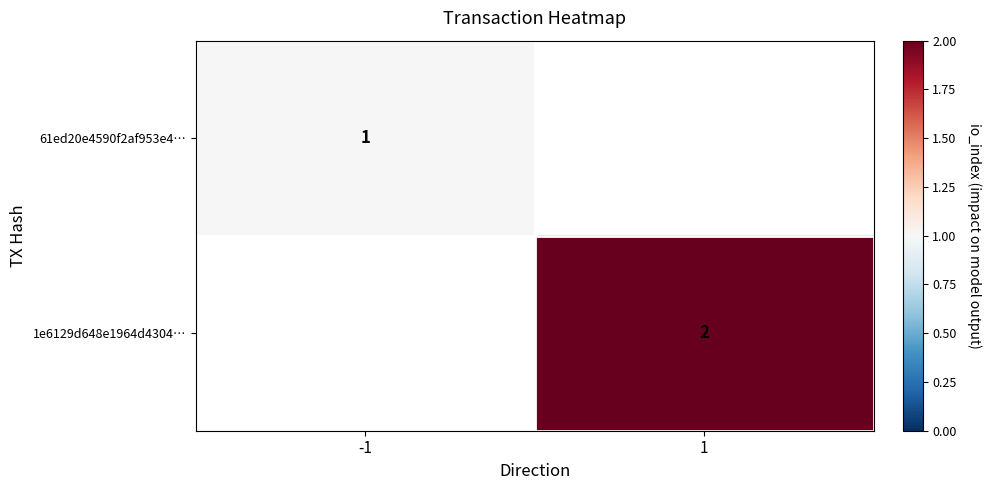

Is the value of 1e6129d648e1964d4304… at 1 greater than the value of 61ed20e4590f2af953e4… at -1?

Yes